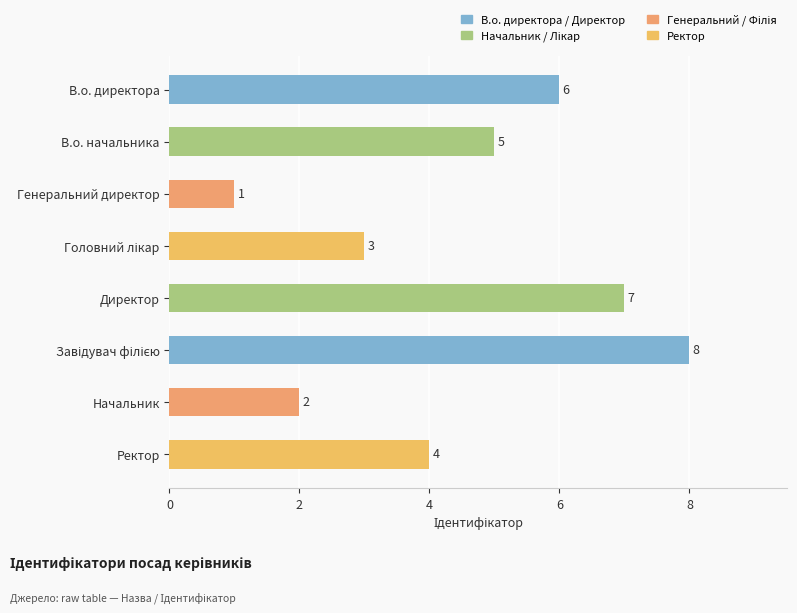

Where is the data nearest to the value 4?

Ректор